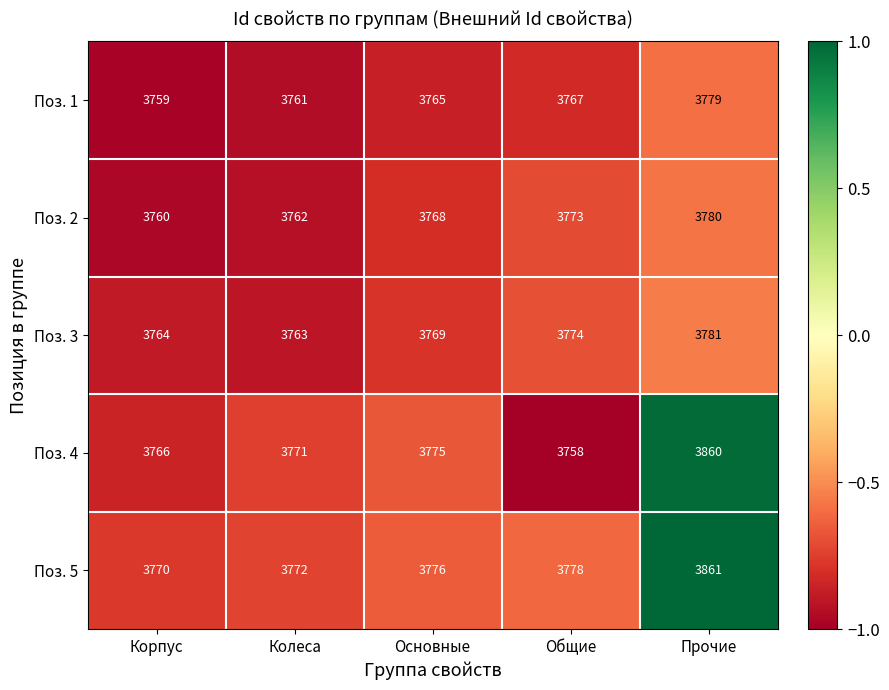

The Поз. 1 series shows 5507 at Общие. True or false?

False